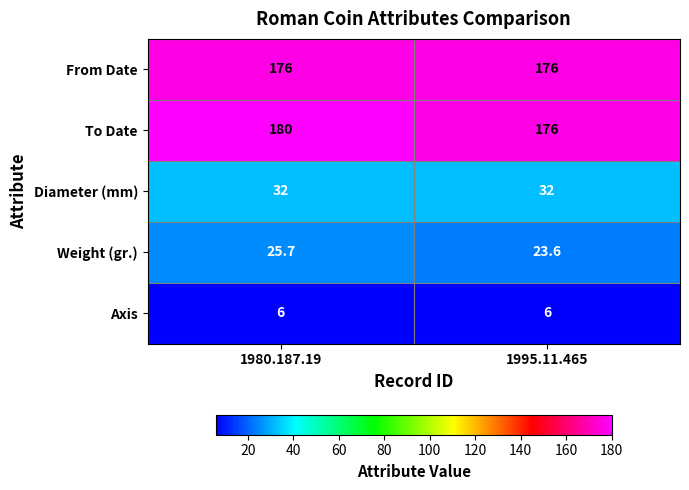

What is the sum of all Diameter (mm) values?

64.0